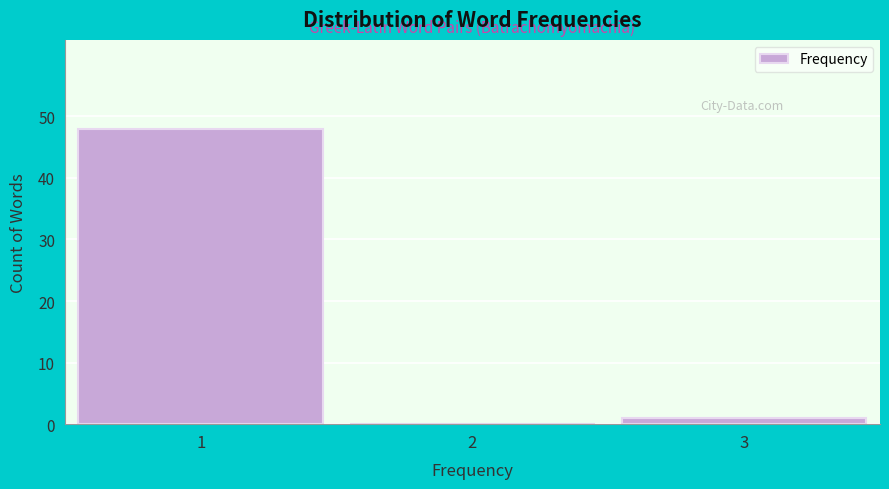

Reading left to right, transcribe all the data shown in this chart.

1=48	2=0	3=1